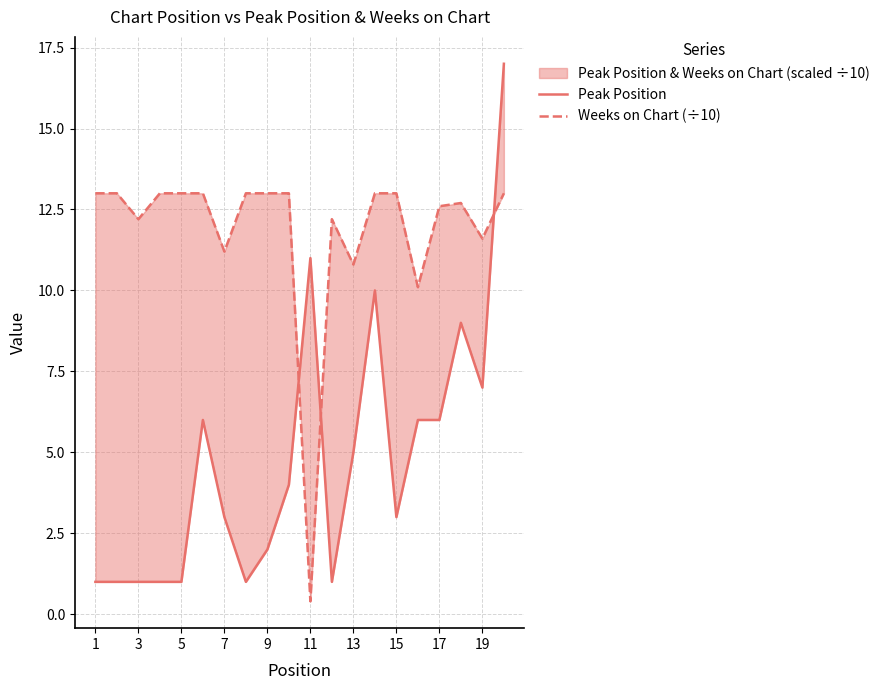

Which series has the widest spread of values?

Peak Position